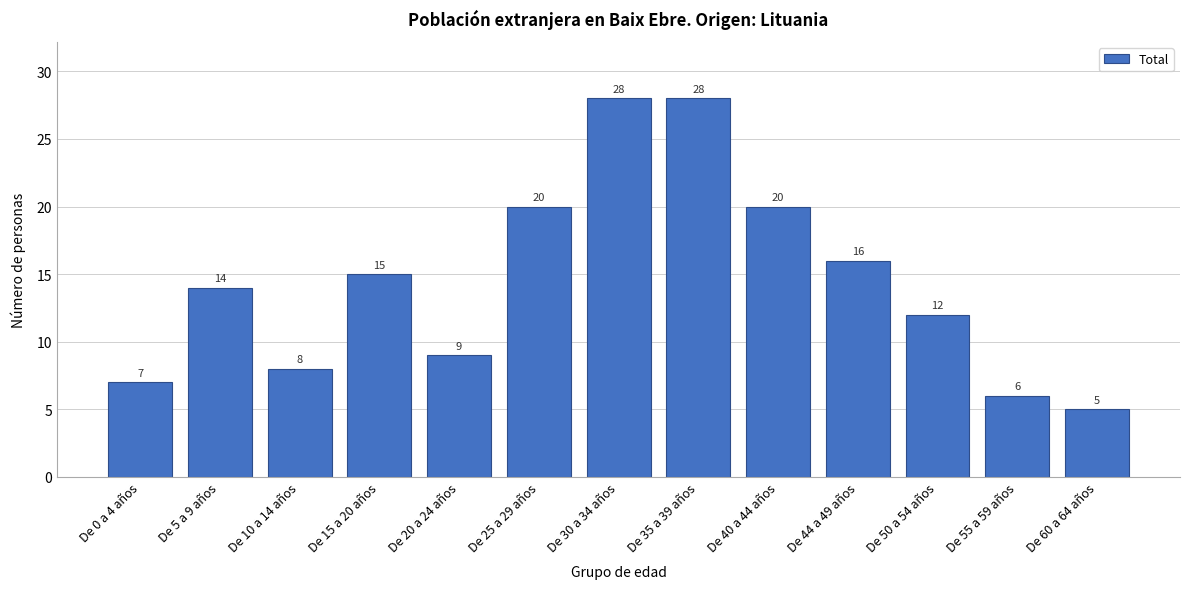

Reading right to left, what are all the values shown in this chart?

5	6	12	16	20	28	28	20	9	15	8	14	7